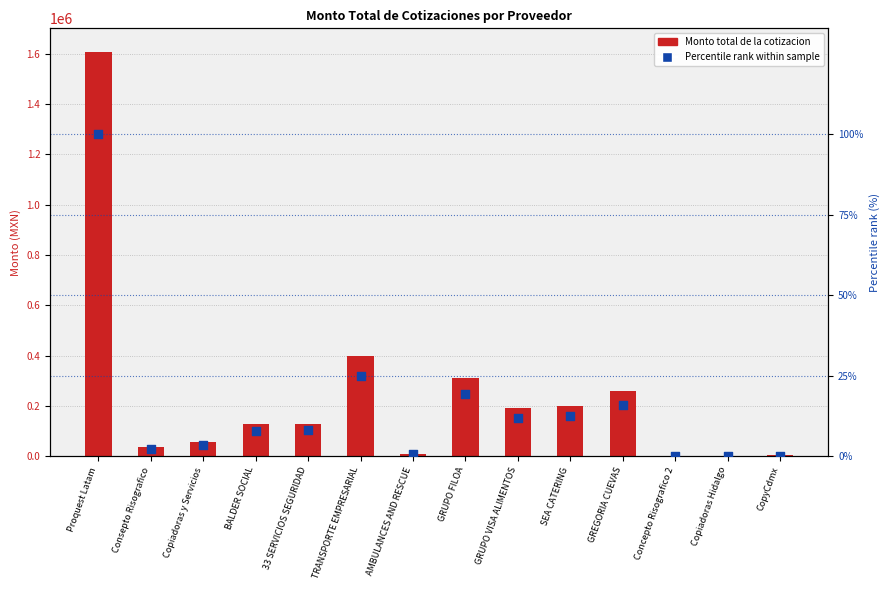

Which series has the largest total across all categories?

Monto total de la cotizacion